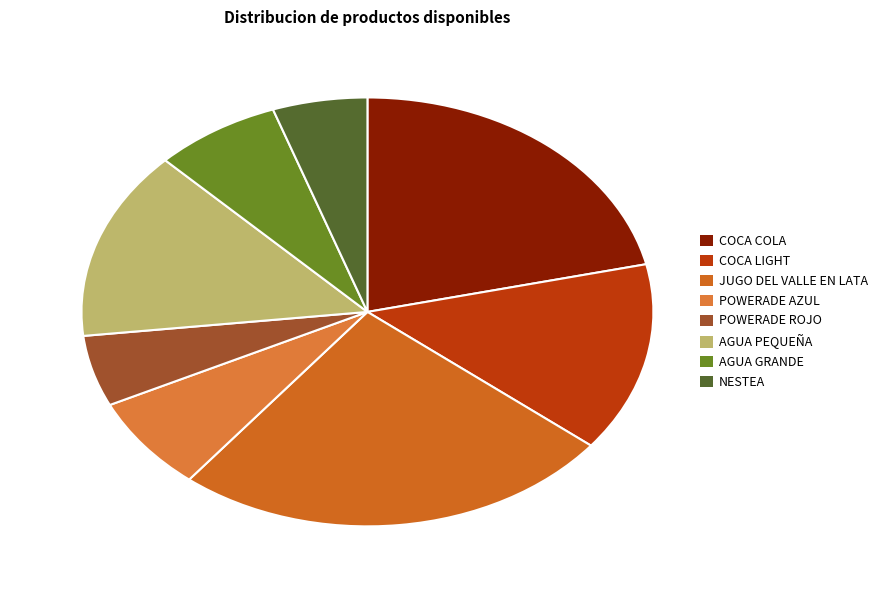

Count the number of slices in the pie.

8